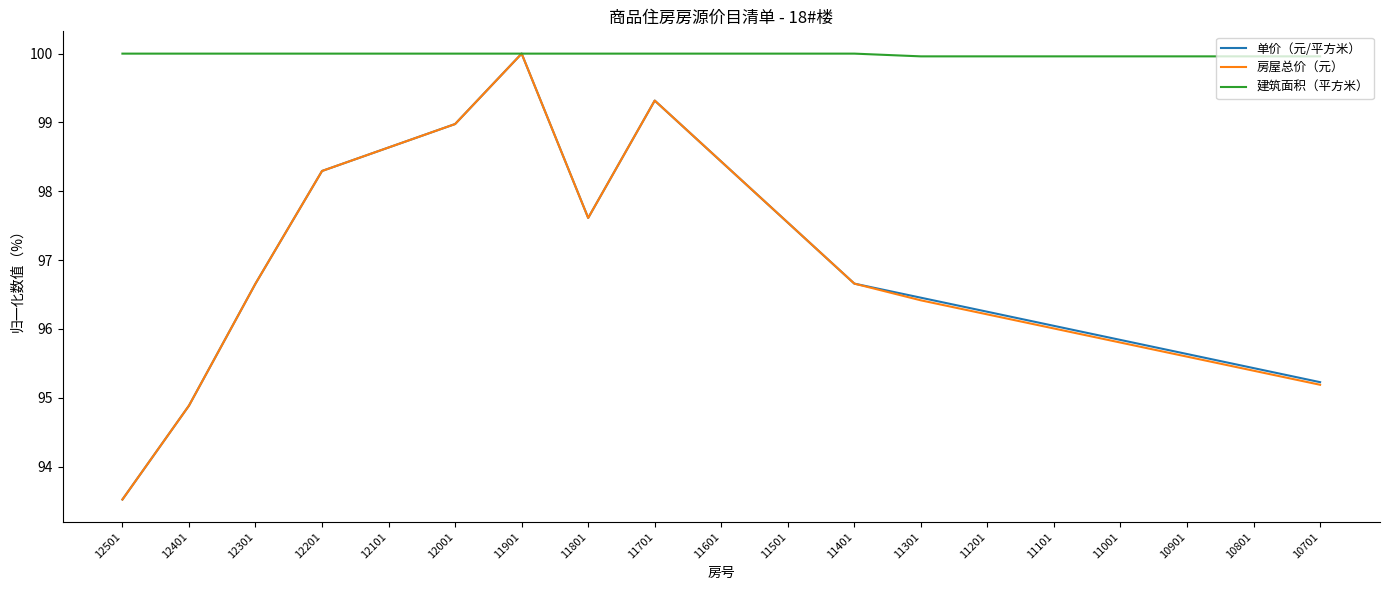

What is the spread (max minus min) of values at 11301?

3.5